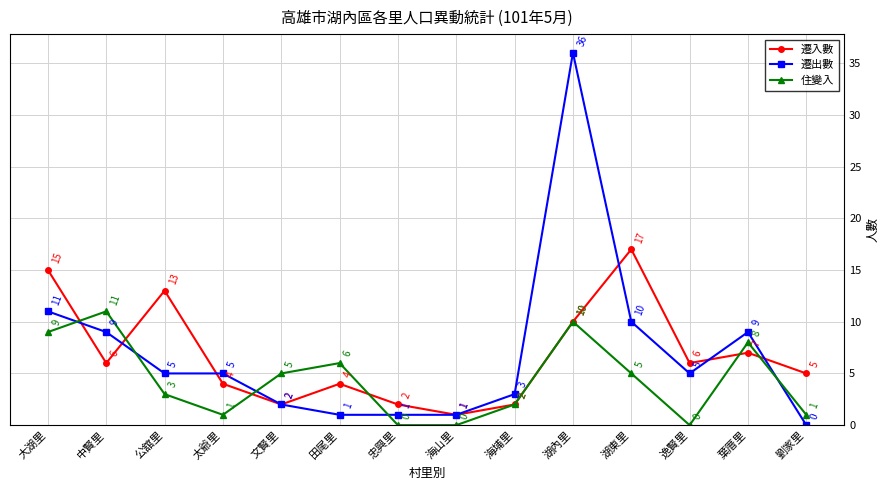

What is the sum of all 遷出數 values?

98